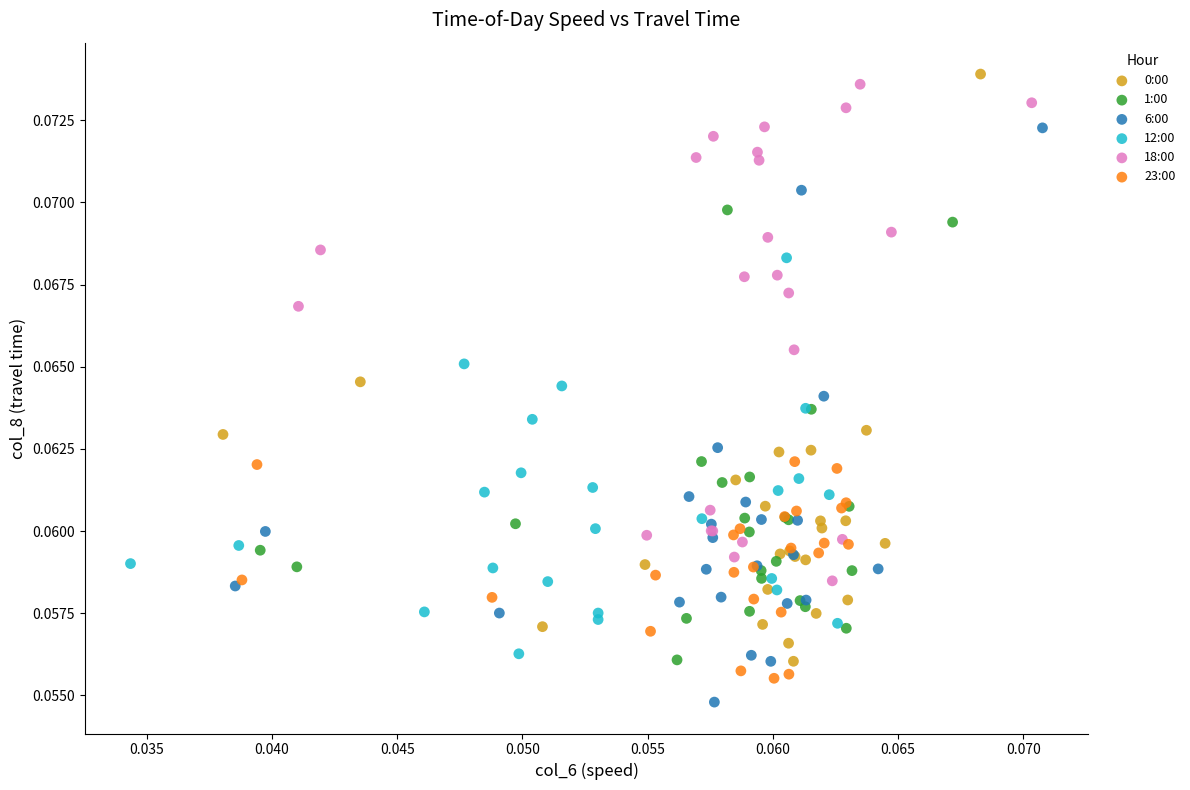

Which series has the widest spread of Y values?

0:00